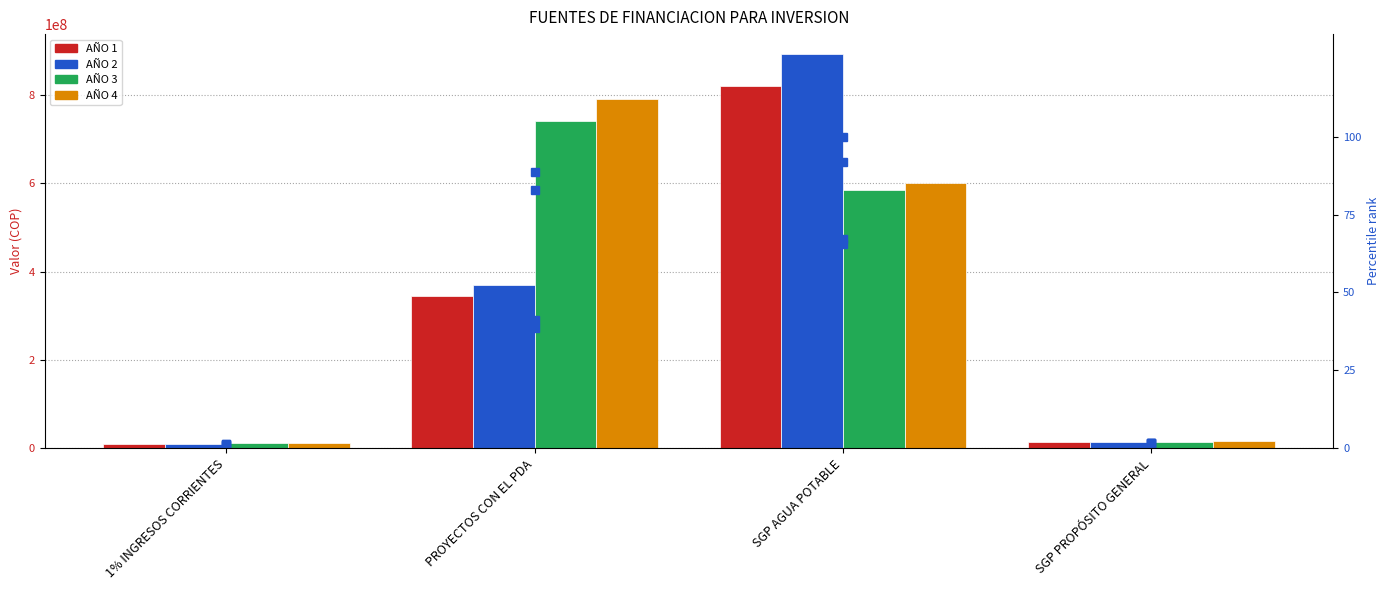

Rank the categories by AÑO 3 value from highest to lowest.

PROYECTOS CON EL PDA, SGP AGUA POTABLE, SGP PROPÓSITO GENERAL, 1% INGRESOS CORRIENTES